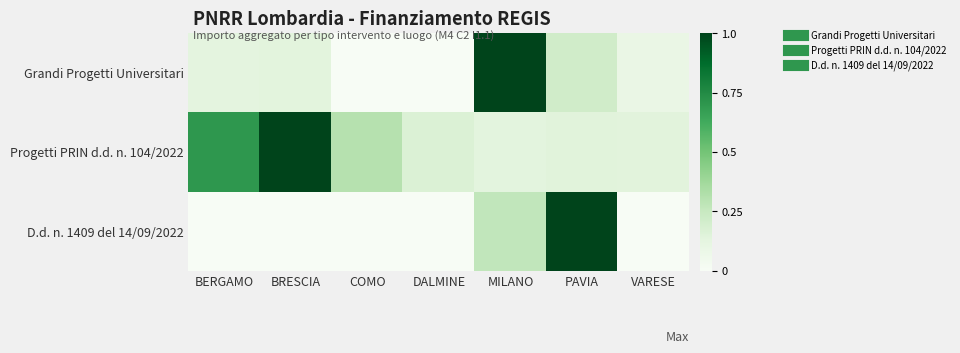

Reading left to right, extract all data points from this chart.

Grandi Progetti Universitari: BERGAMO=0.1	BRESCIA=0.1	COMO=0.0	DALMINE=0.0	MILANO=1.0	PAVIA=0.2	VARESE=0.1
Progetti PRIN d.d. n. 104/2022: BERGAMO=0.7	BRESCIA=1.0	COMO=0.3	DALMINE=0.2	MILANO=0.1	PAVIA=0.1	VARESE=0.1
D.d. n. 1409 del 14/09/2022: BERGAMO=0.0	BRESCIA=0.0	COMO=0.0	DALMINE=0.0	MILANO=0.3	PAVIA=1.0	VARESE=0.0